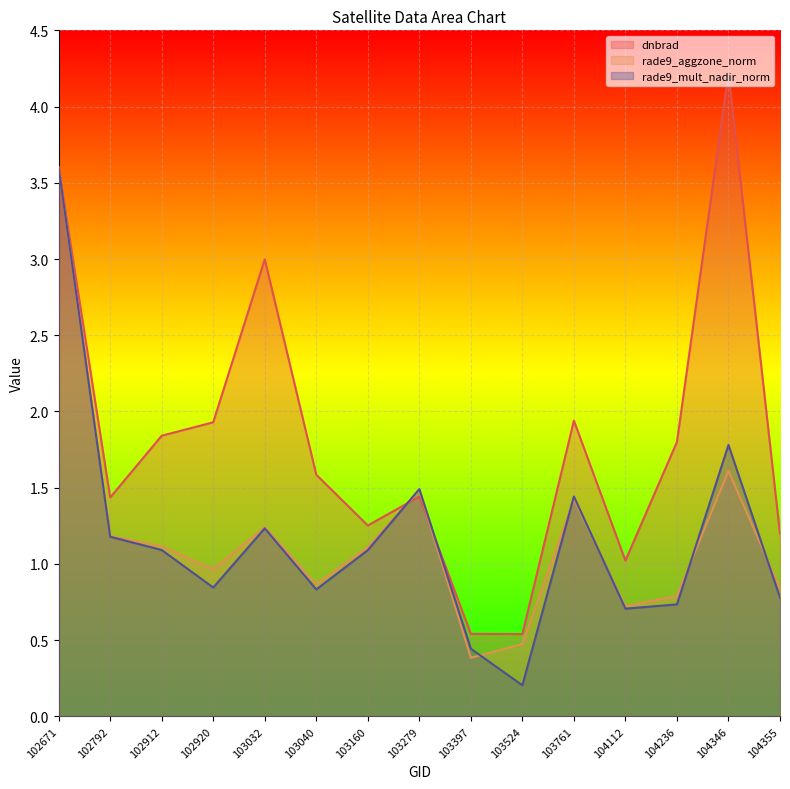

Which series has the largest total across all categories?

dnbrad